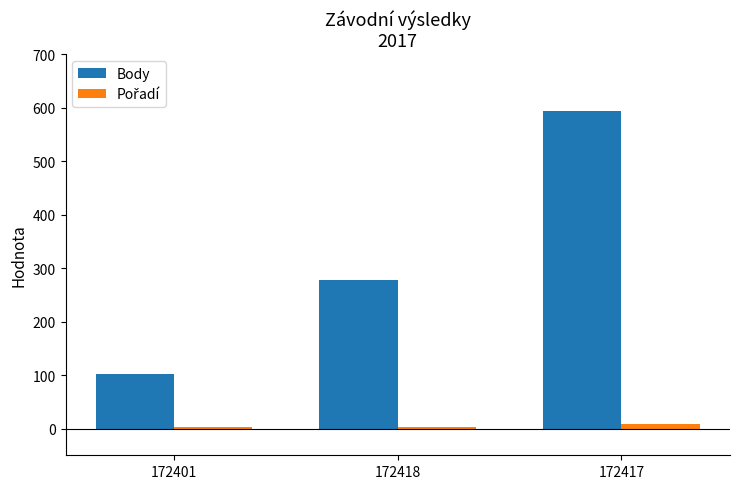

Are the bars horizontal?

No